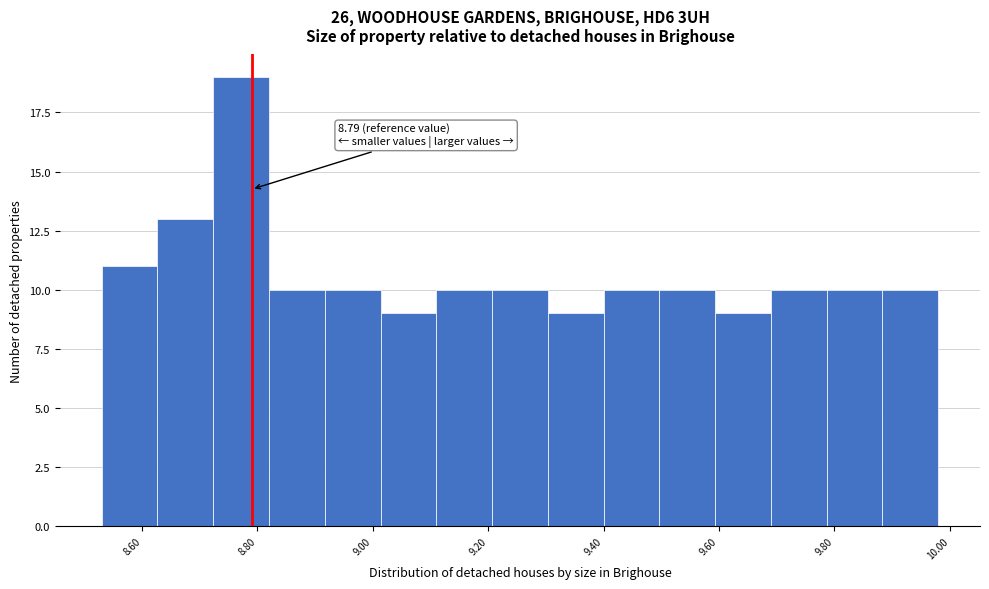

Over which range of the x-axis is the bar tallest?

8.72 to 8.82